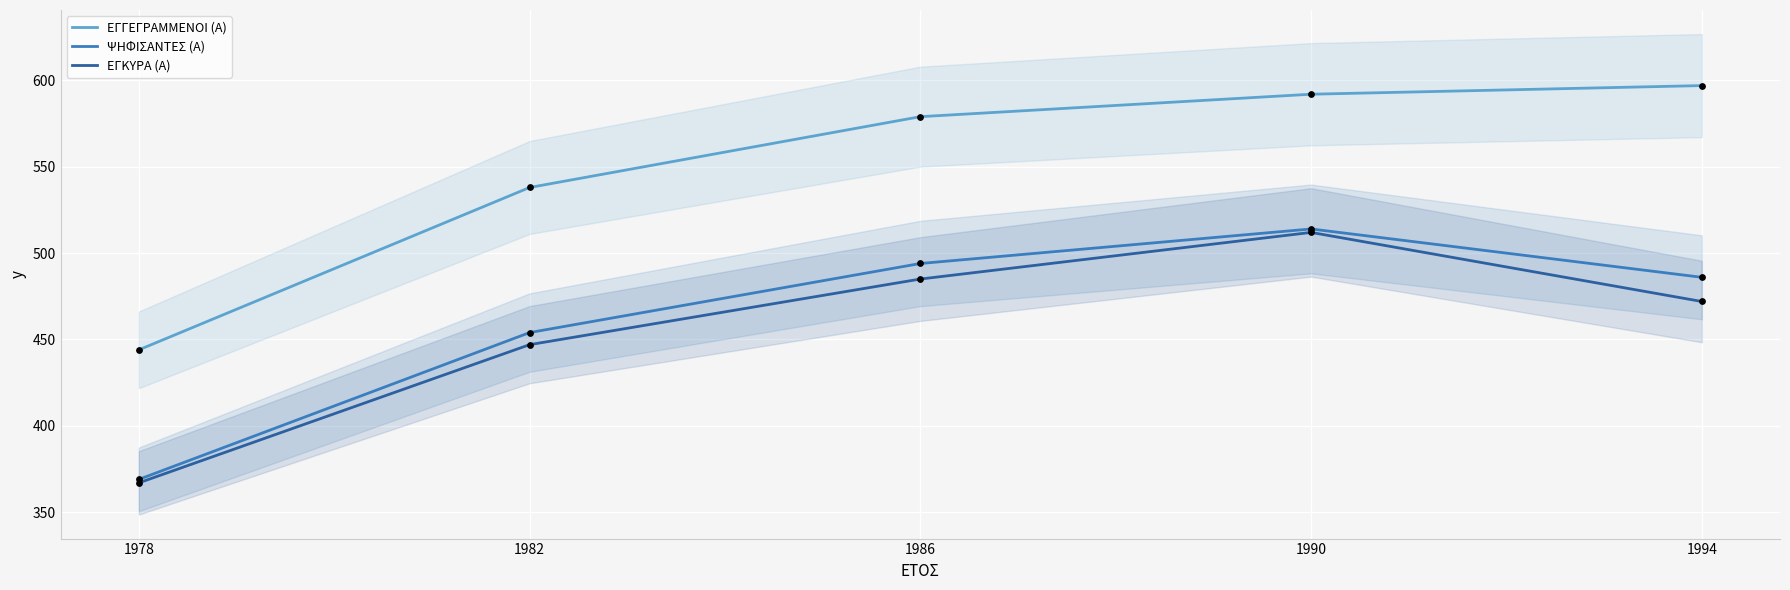

At which category is the sum across all series the highest?

1990